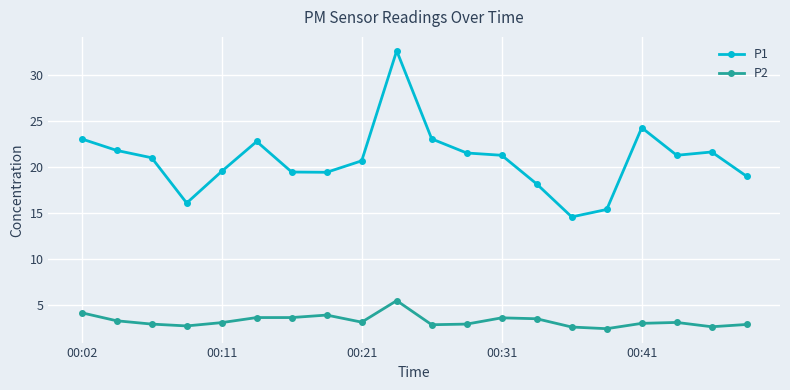

How many series are shown in this chart?

2